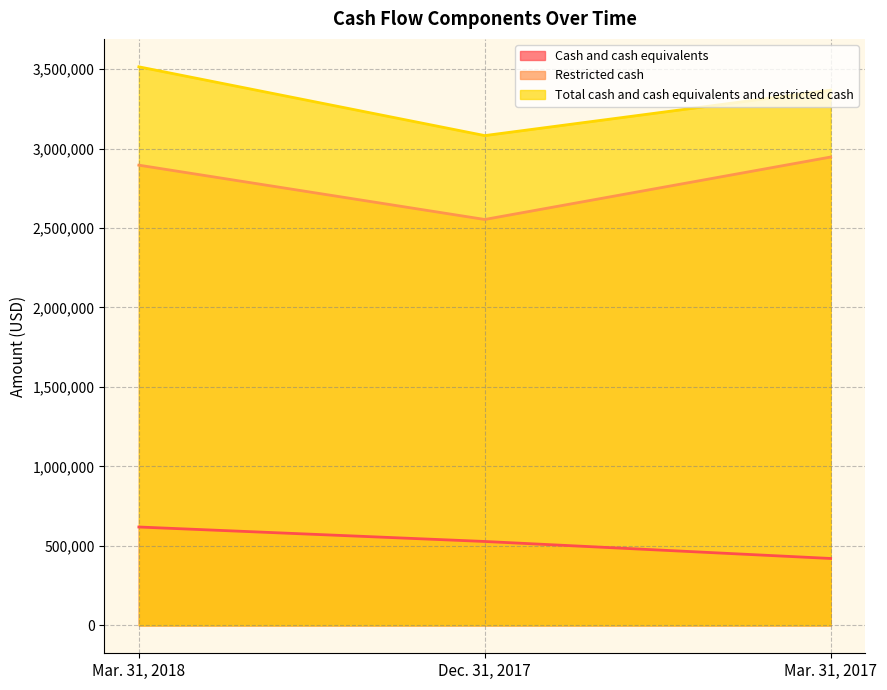

True or false: Restricted cash has a value of 2946736 at Mar. 31, 2017.

True